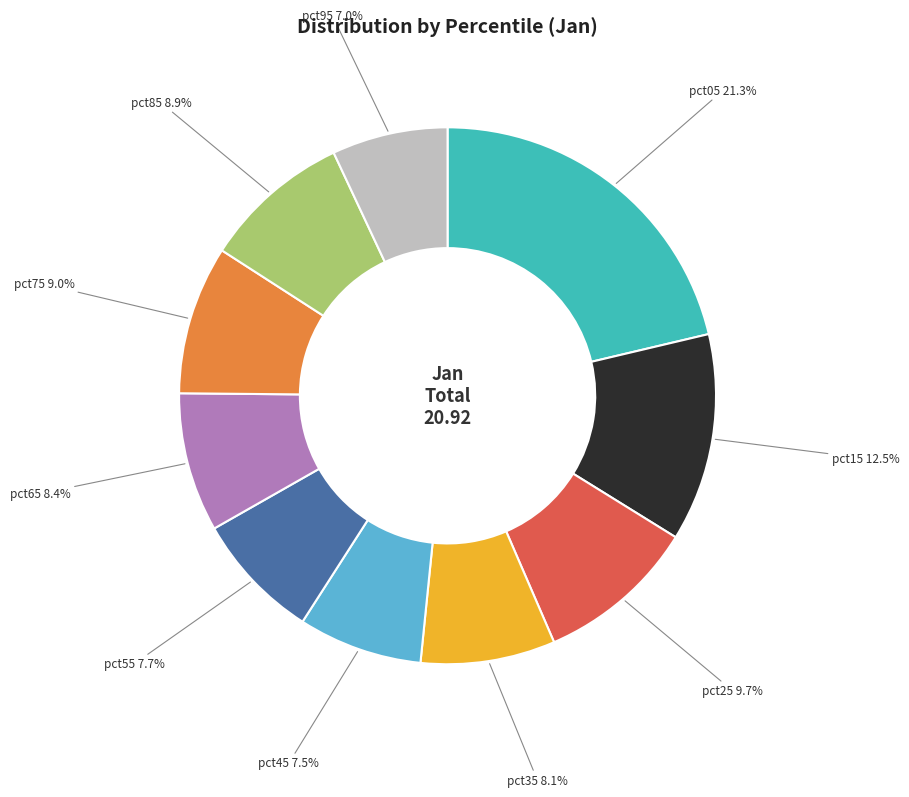

How many segments does this pie chart have?

10